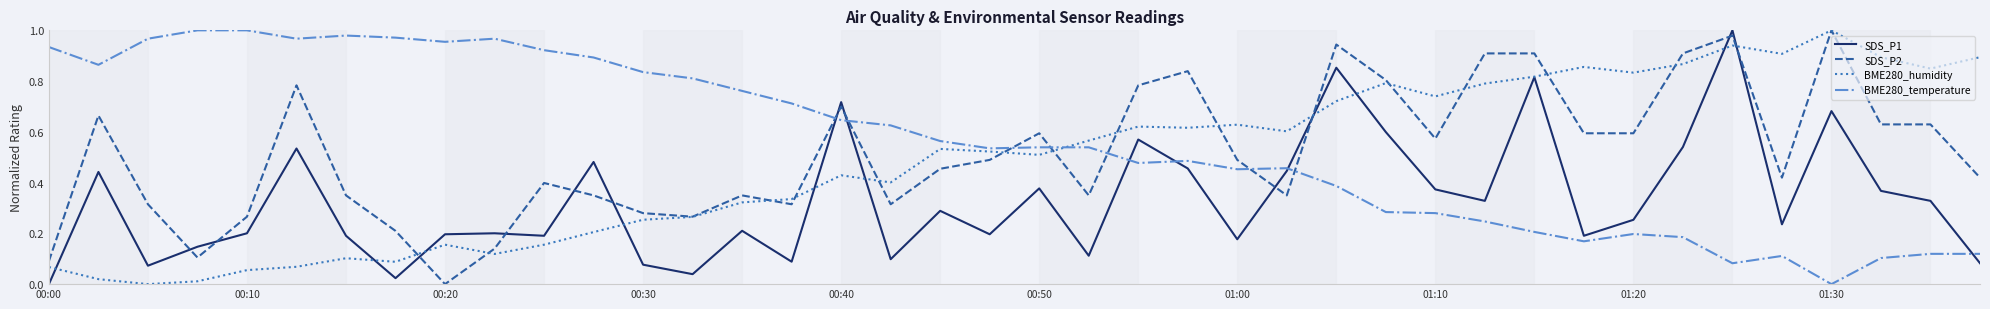

Which series has the largest total across all categories?

BME280_temperature